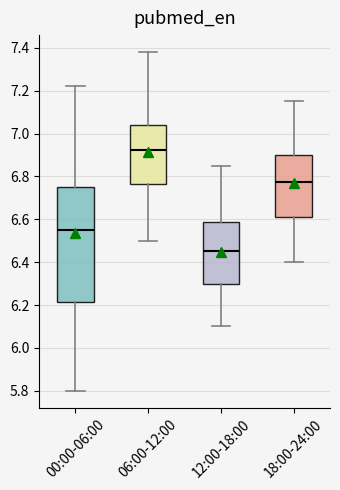

Where does the lower whisker of the box for 06:00-12:00 end on the y-axis? The values are not printed on the chart, so give them approximately, as read against the axis.

6.50